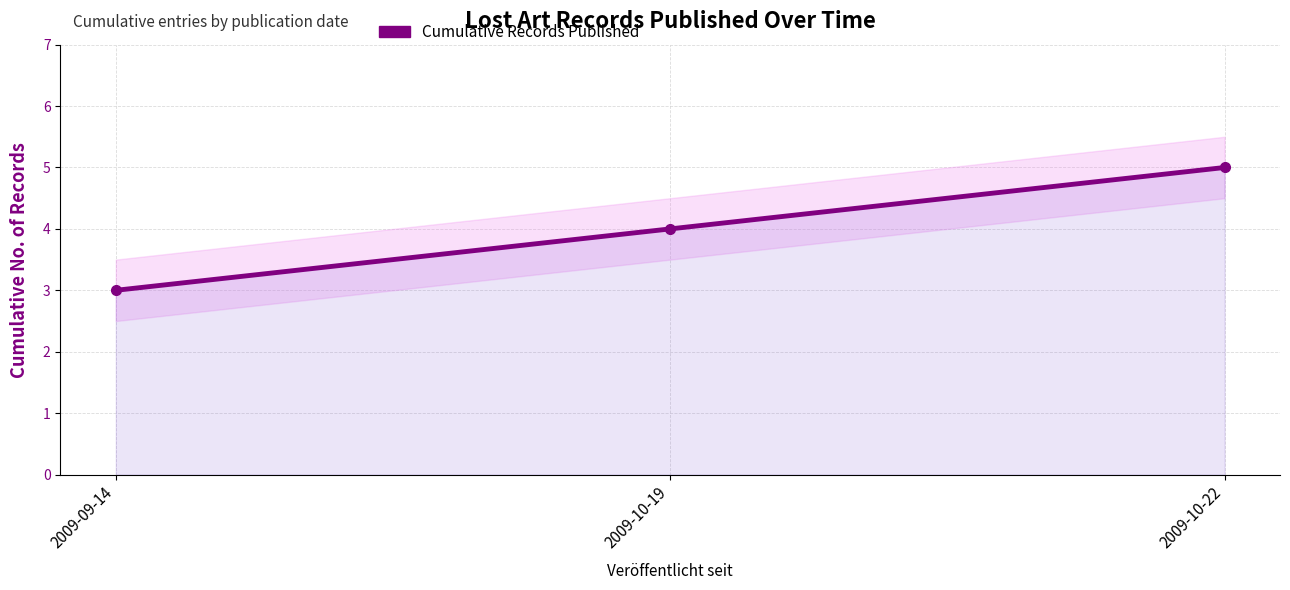

At which category does the chart reach its peak across all series?

2009-10-22